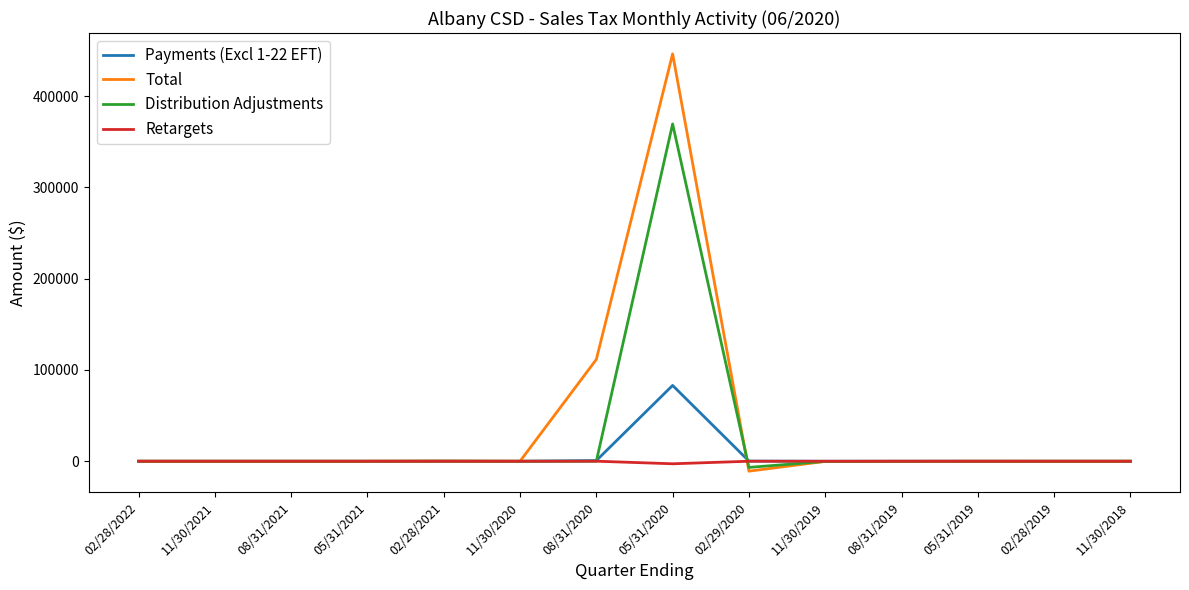

Which category has the highest value across all series?

05/31/2020